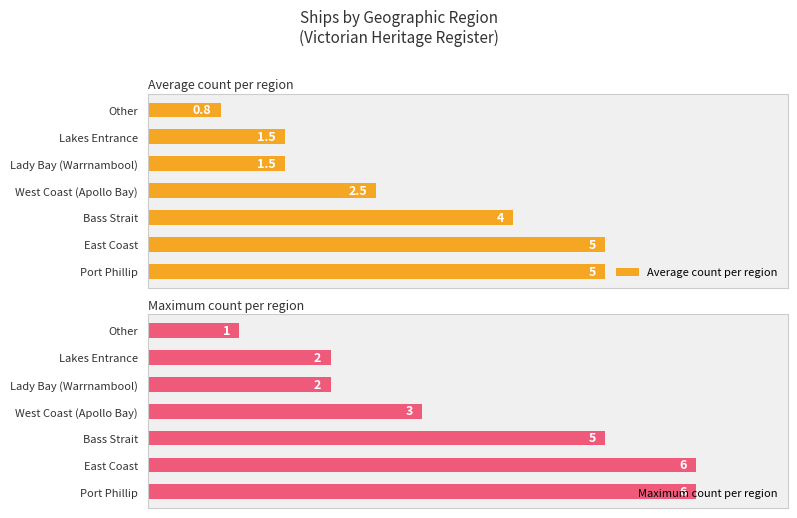

Reading left to right, extract all data points from this chart.

Average count per region: 0=5.0	1=5.0	2=4.0	3=2.5	4=1.5	5=1.5	6=0.8
Maximum count per region: 0=6.0	1=6.0	2=5.0	3=3.0	4=2.0	5=2.0	6=1.0